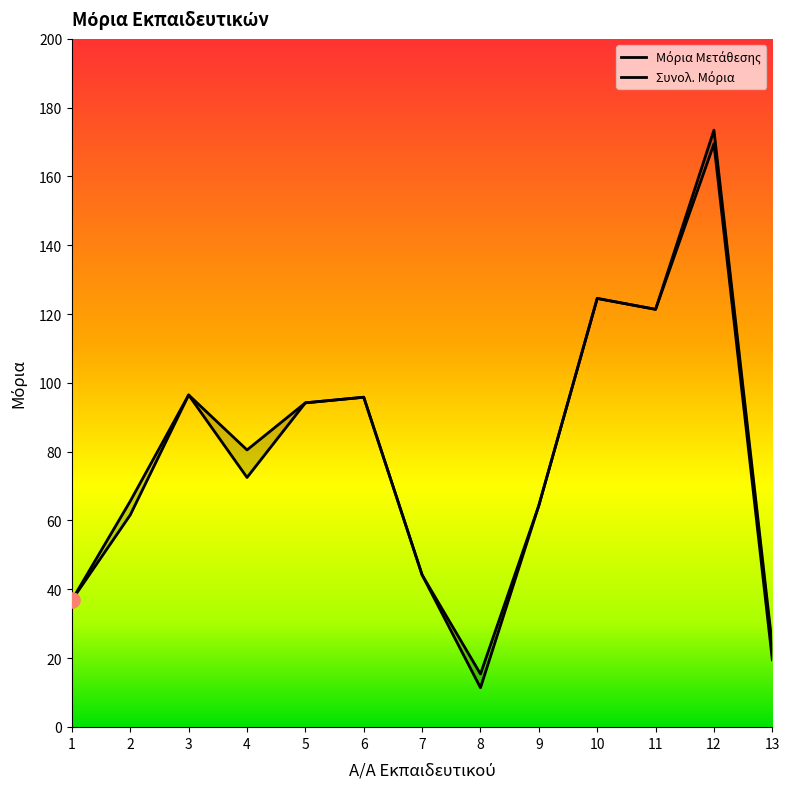

What are all the series names shown in the legend?

Μόρια Μετάθεσης, Συνολ. Μόρια